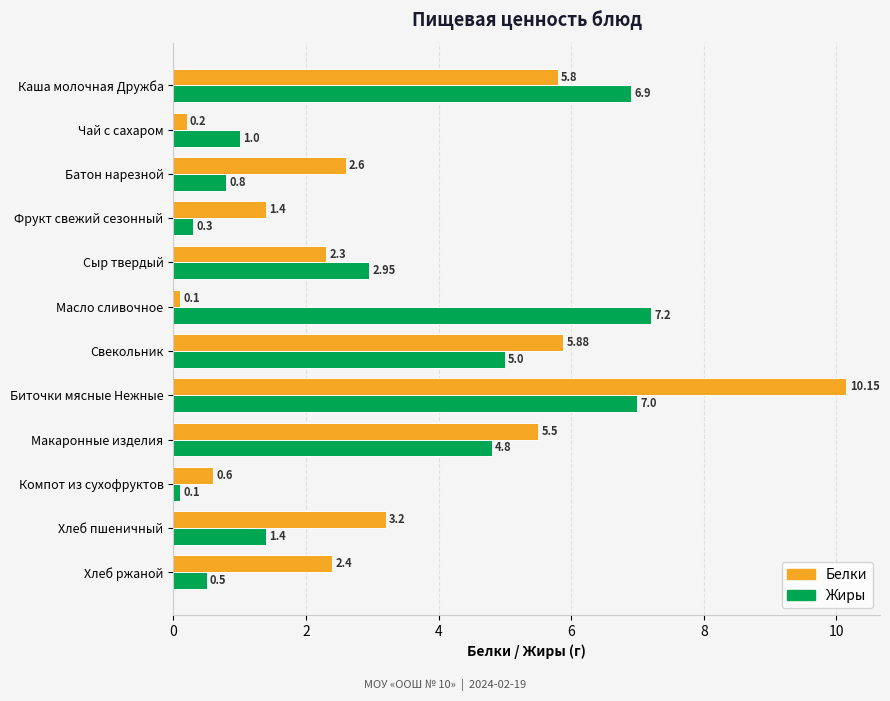

At which category is the sum across all series the highest?

Биточки мясные Нежные